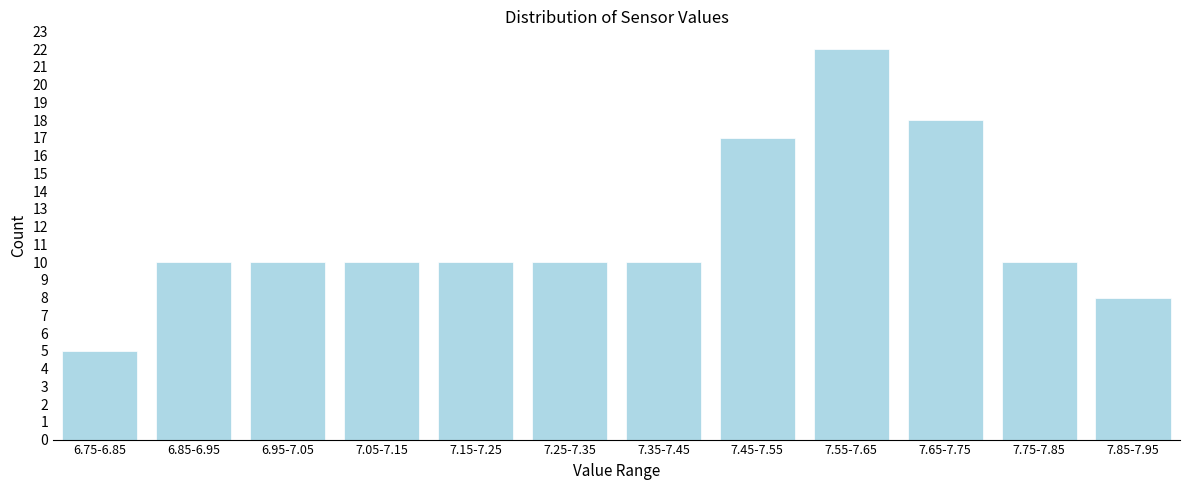

Reading left to right, list all the values displayed in this chart.

5	10	10	10	10	10	10	17	22	18	10	8